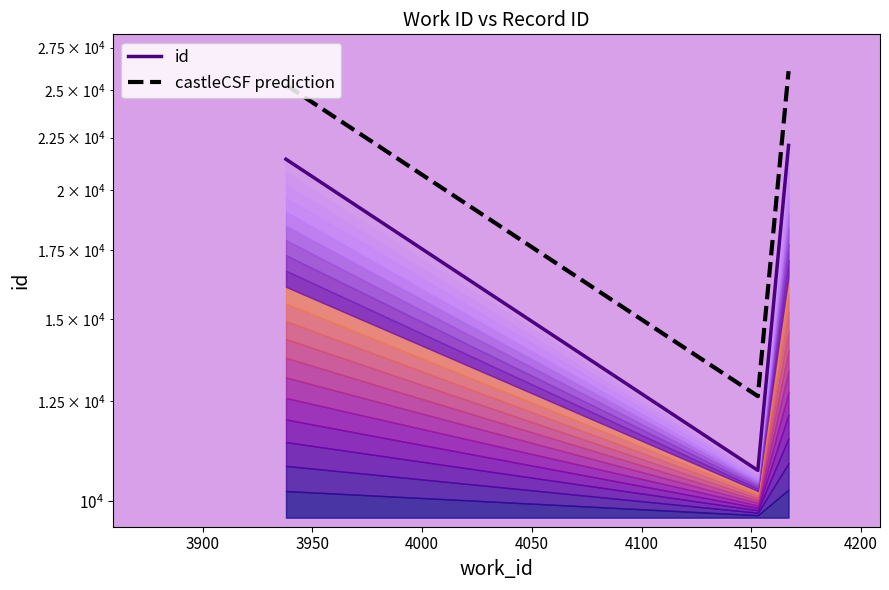

How many values in the castleCSF prediction series are below 25295?

1